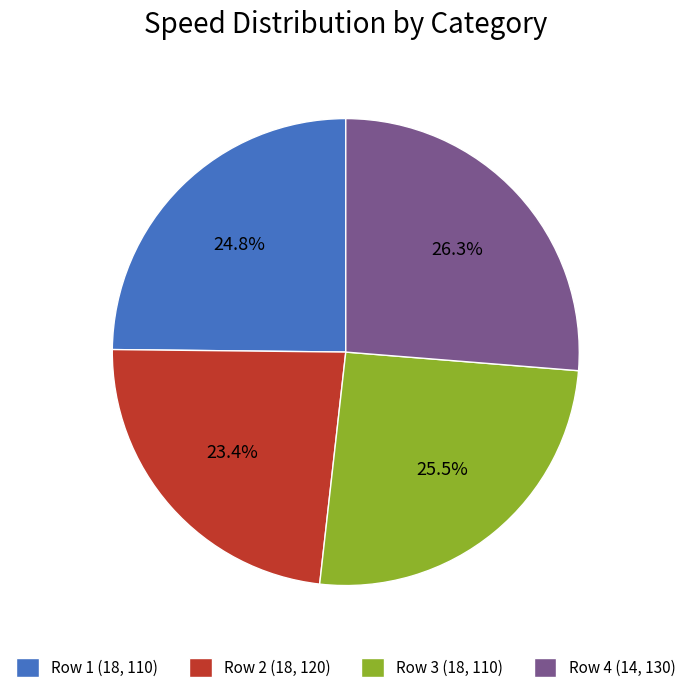

How many segments does this pie chart have?

4